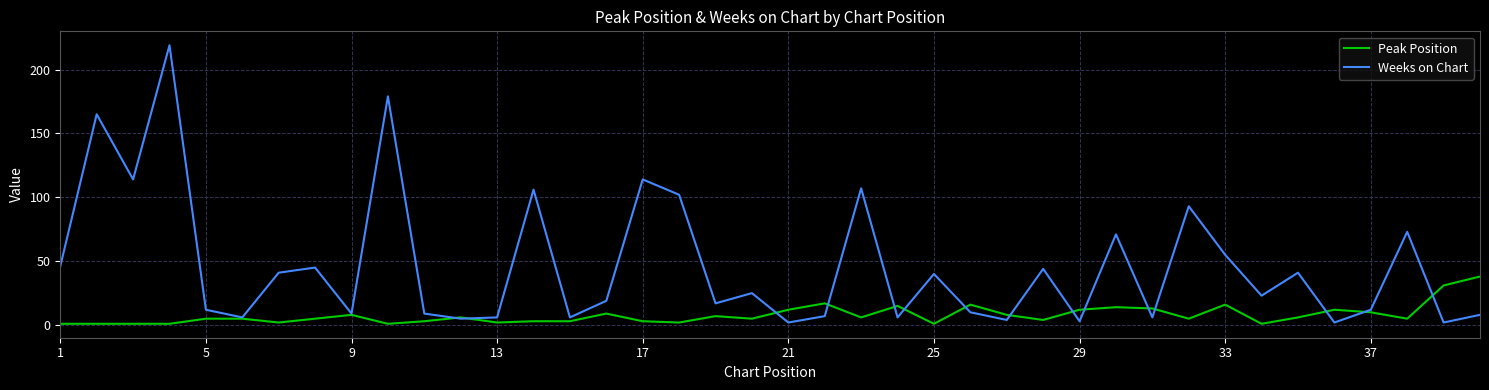

Does the chart have visible grid lines?

Yes